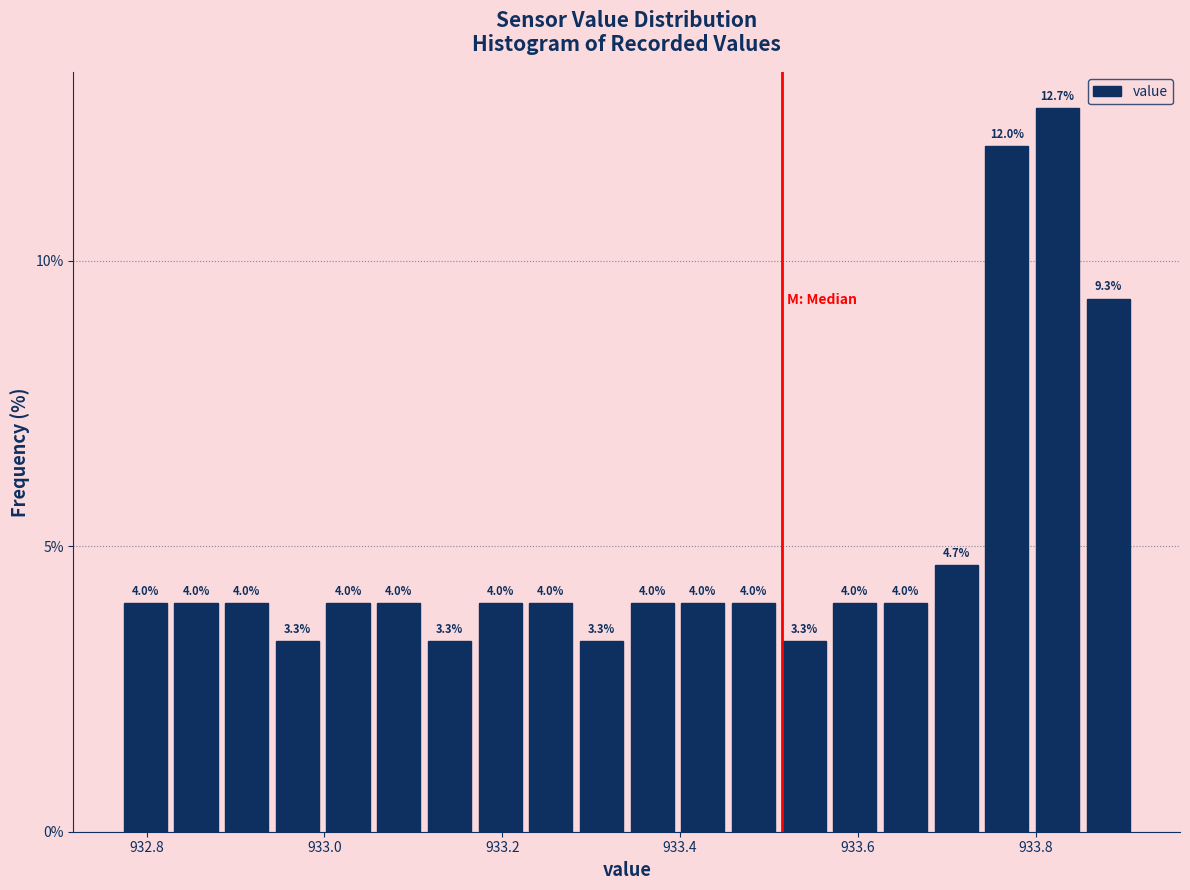

Read against the x-axis, roughly where is the centre of the tallest bar?

933.82